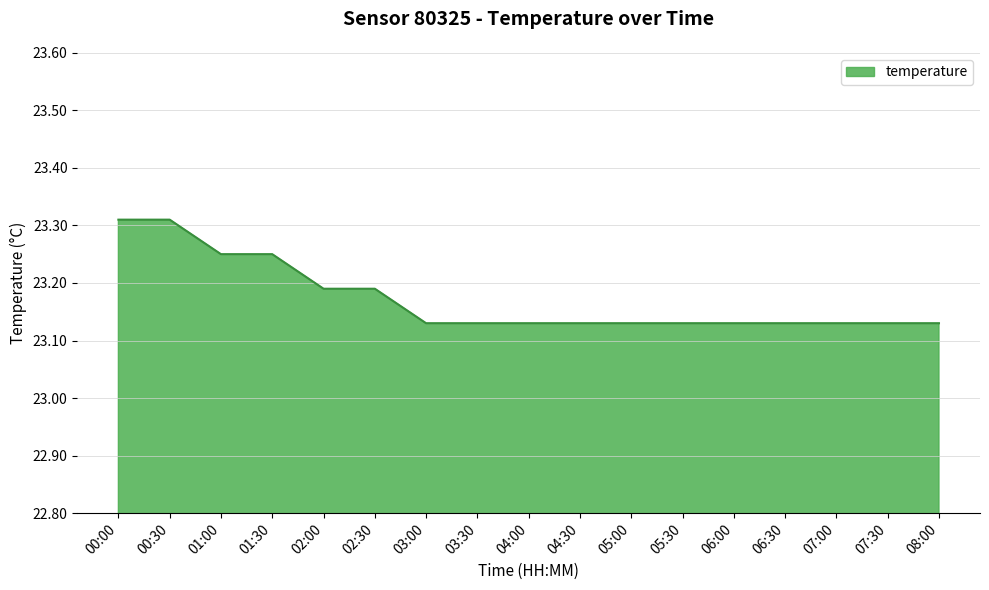

Count the values in the range 23 to 24.

17